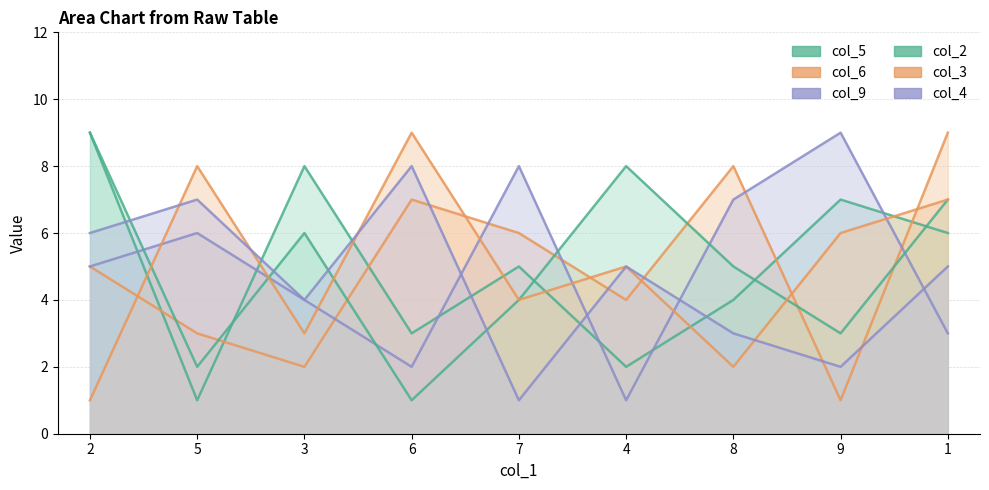

What is the spread (max minus min) of values at 4?

7